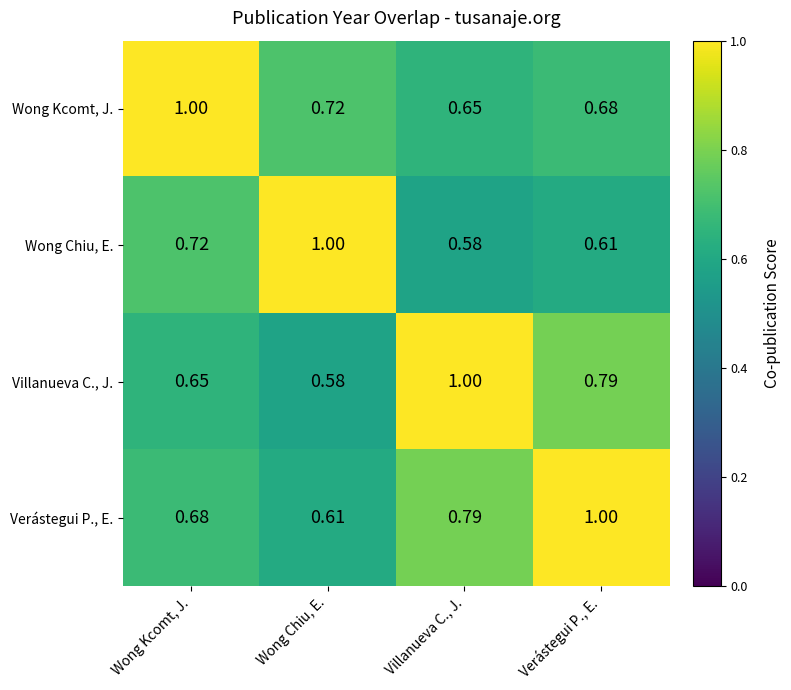

At which label is Wong Kcomt, J. closest to 0?

Villanueva C., J.